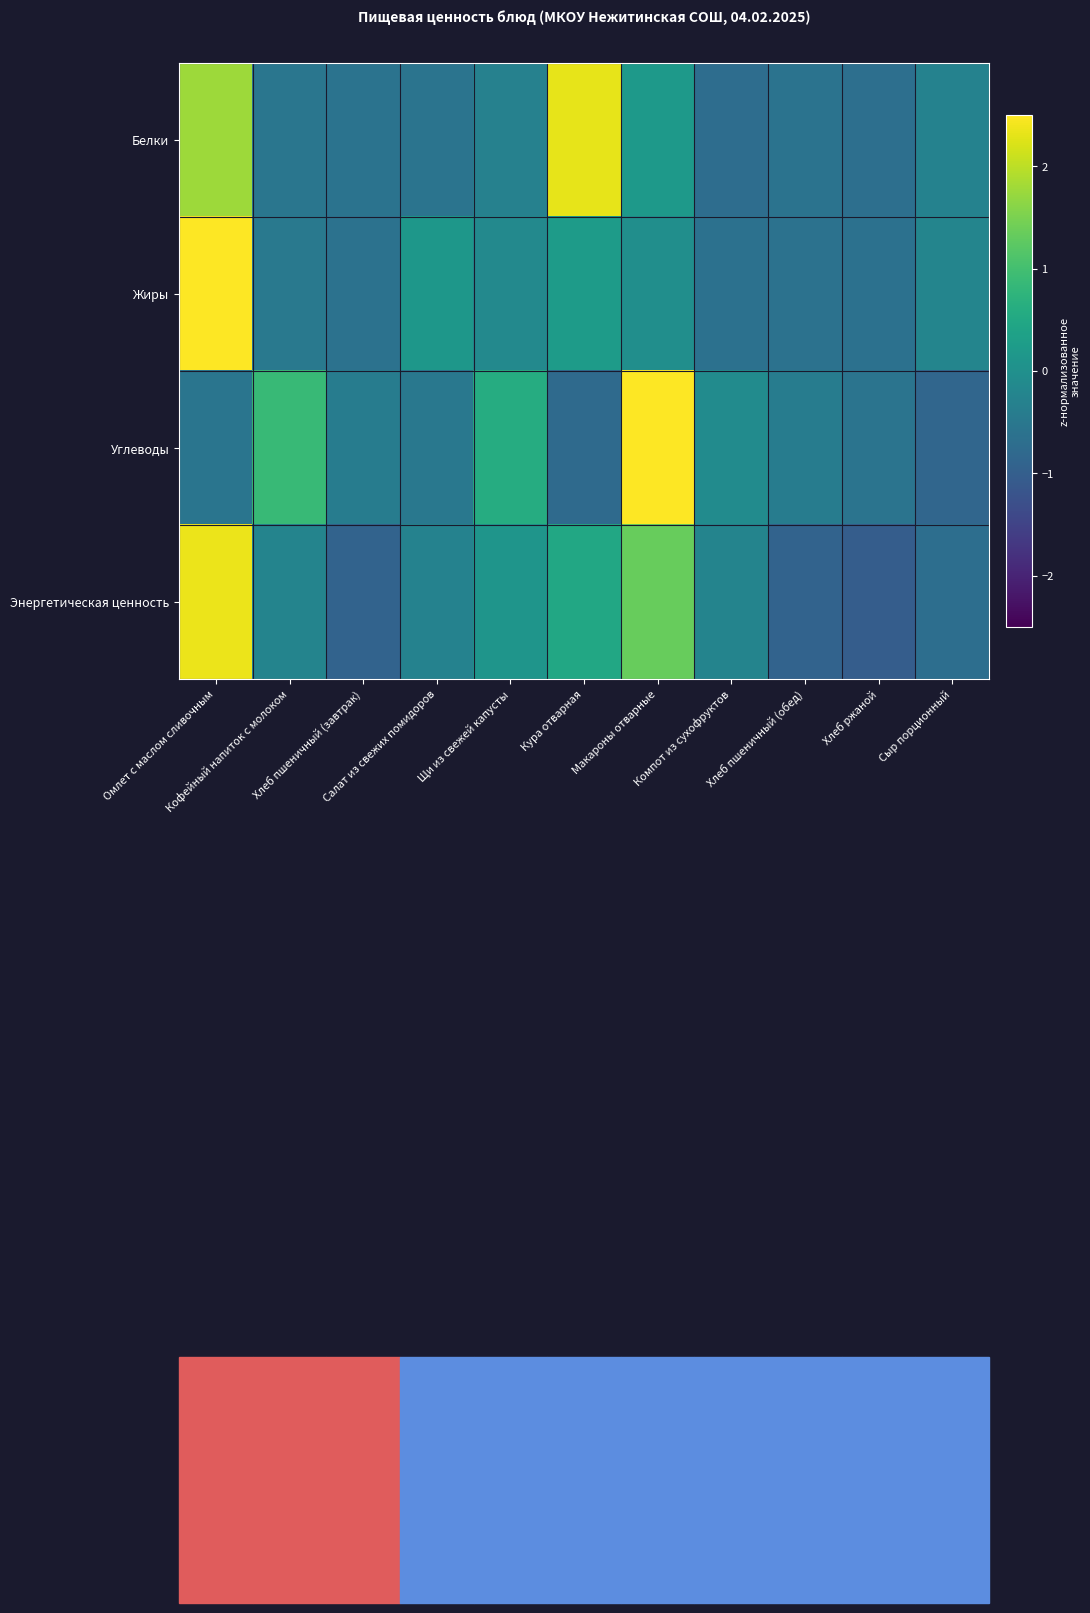

How many distinct data groups are displayed?

4